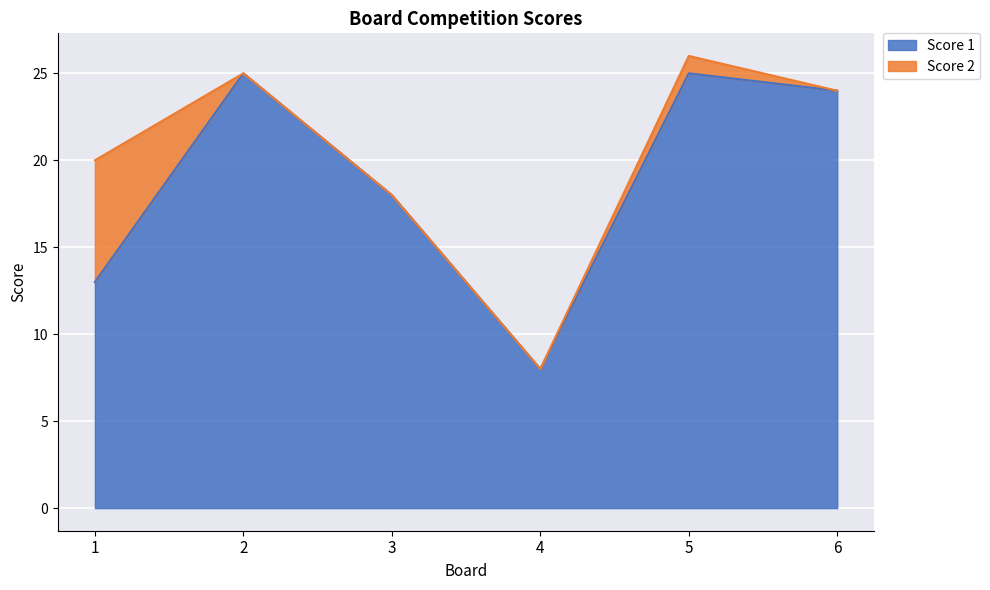

What is the average value?

19